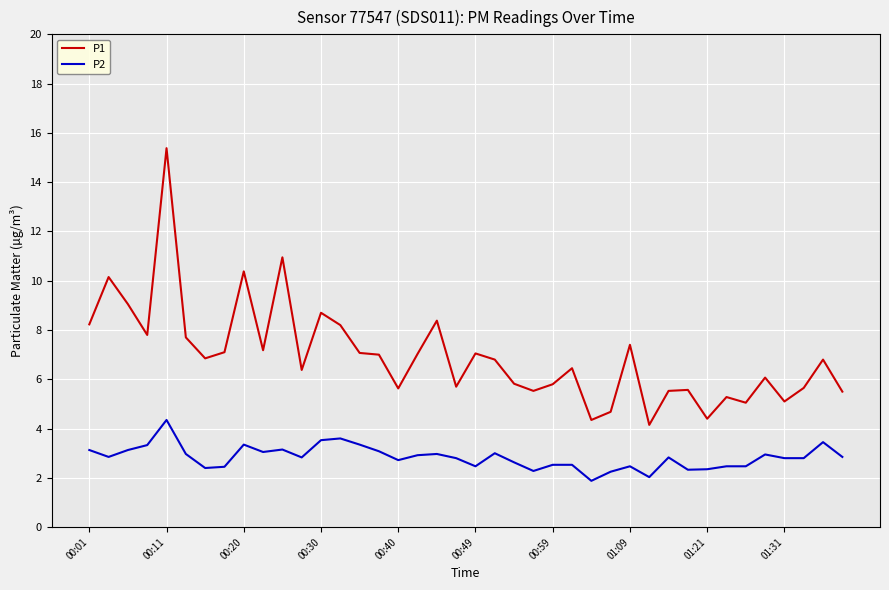

What is the average value of the P1 series?

6.9